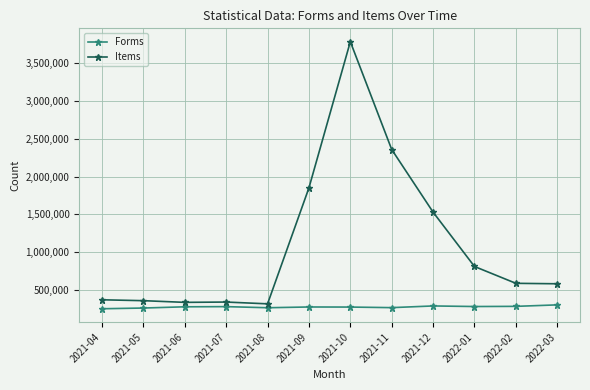

What is the difference between the second highest and second lowest values in the Items series?

2022894